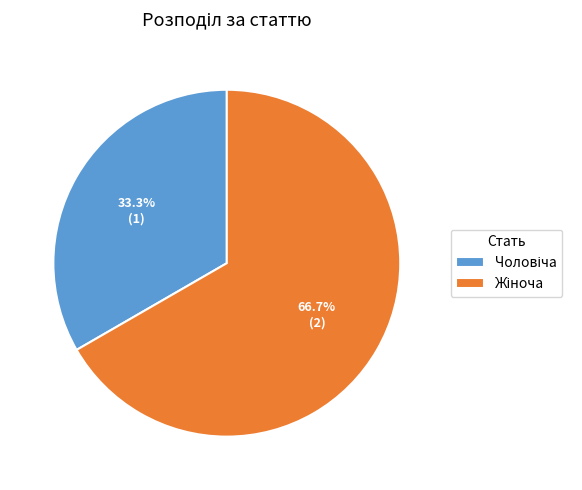

Does any single category account for the majority?

Yes